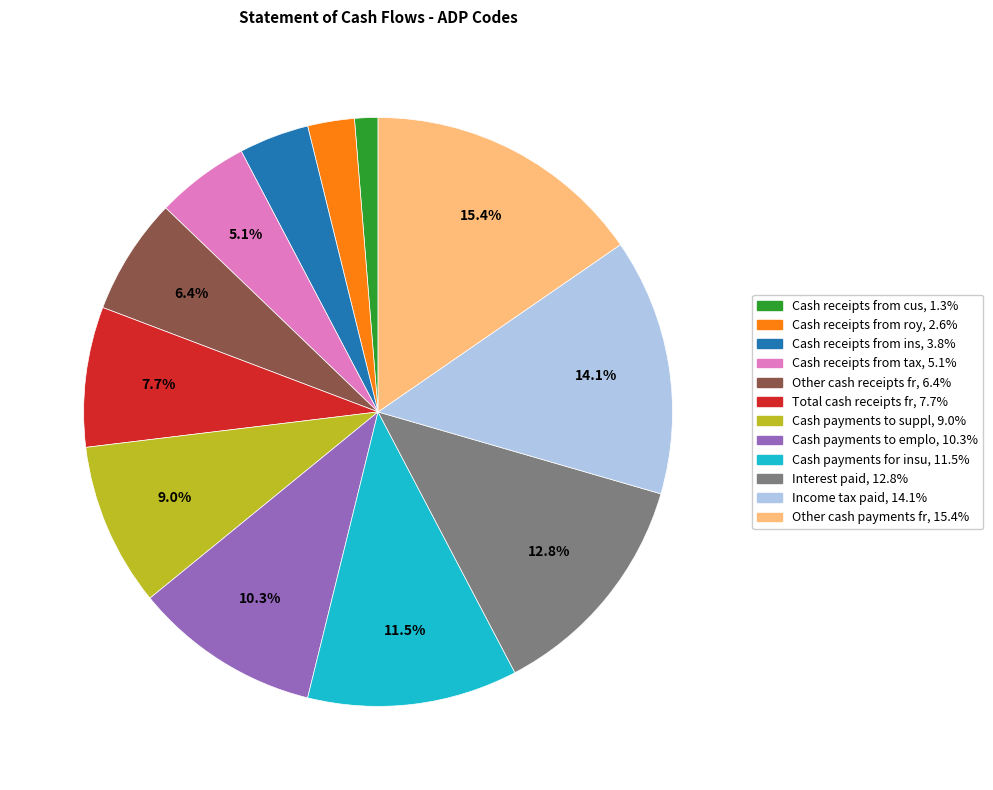

Is there any slice that represents more than half of the pie?

No